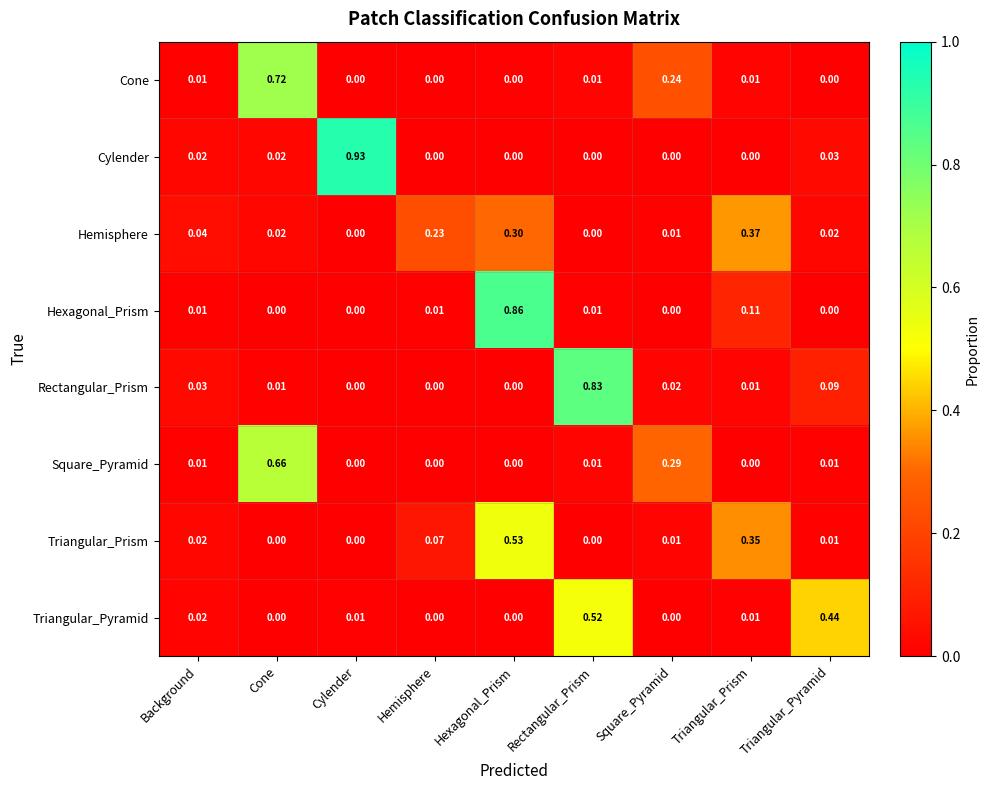

Count the number of data series in this chart.

8